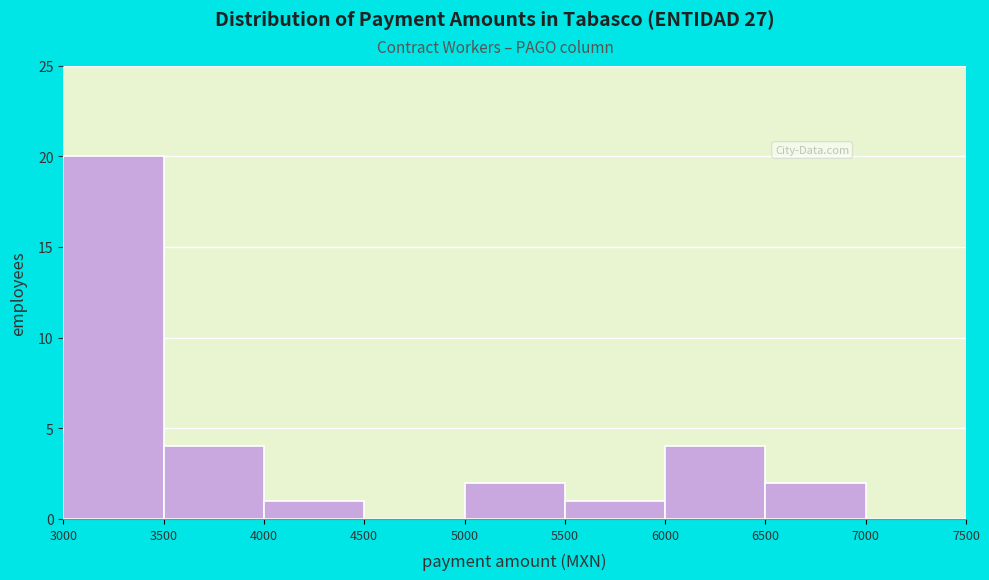

Over which range of the x-axis is the bar tallest?

3000 to 3500